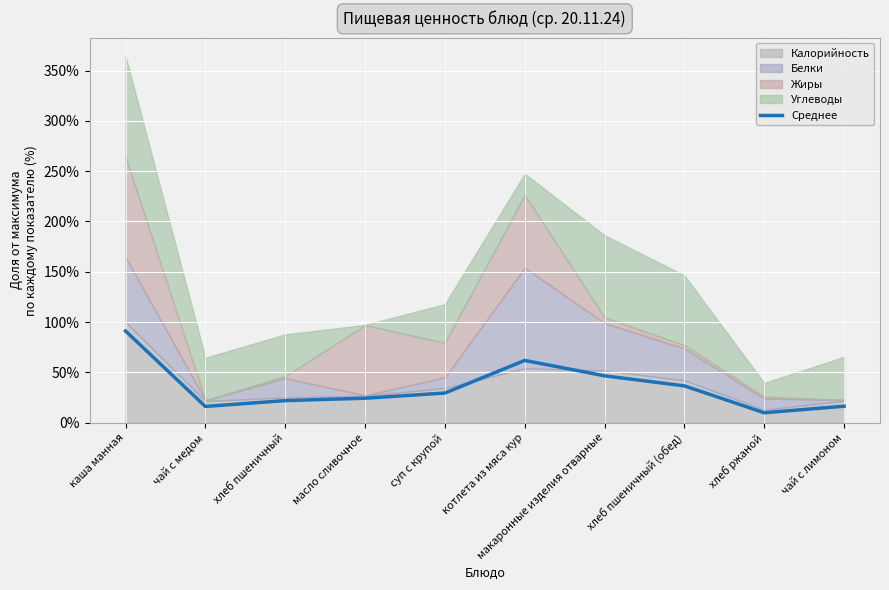

What is the average value?

35.4